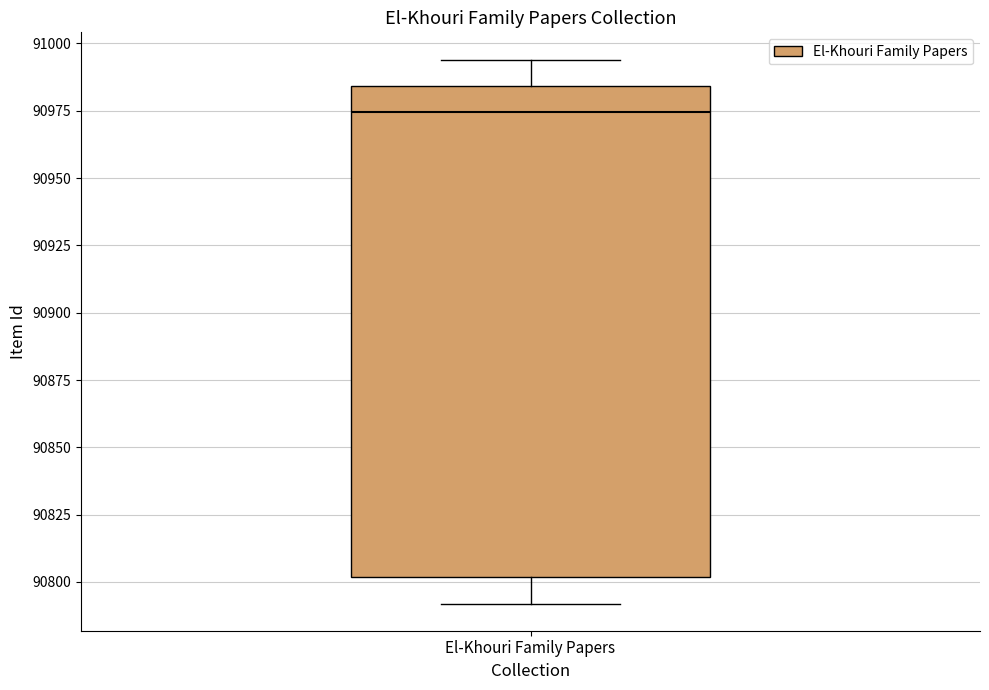

Transcribe this box plot: give where the median line is, the range the box spans, and where the two whiskers end, as read against the y-axis. The values are not printed on the chart, so give them approximately, as read against the axis.

median 90975, box 90800 to 90985, whiskers 90790 to 90995